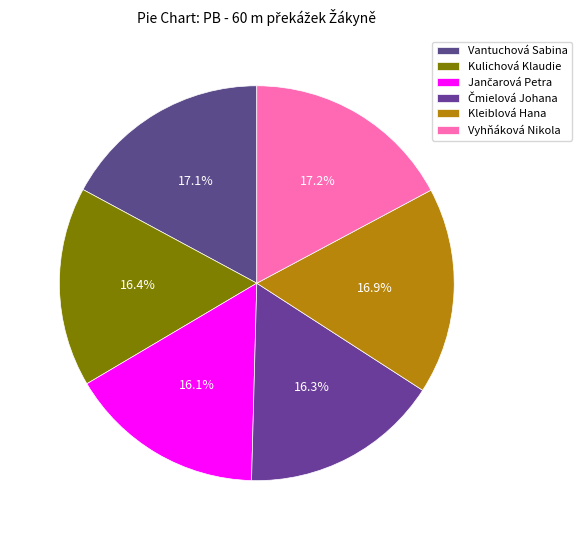

Between Vyhňáková Nikola and Čmielová Johana, which is larger?

Vyhňáková Nikola